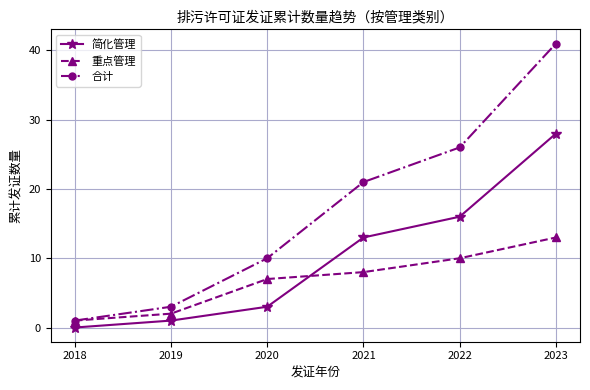

Where is 简化管理 nearest to the value 14?

2021